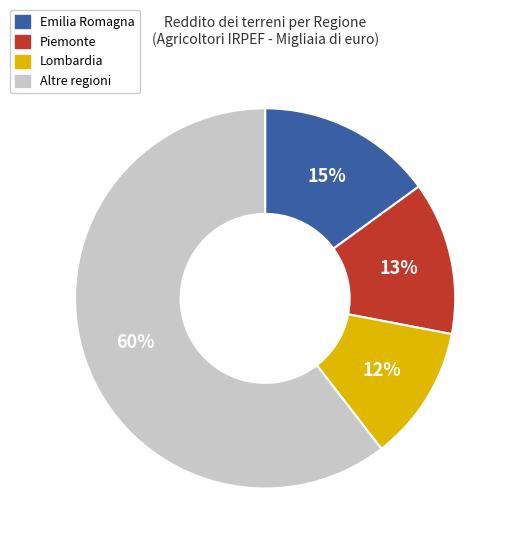

To the nearest percent, what is the average slice percentage?

25%